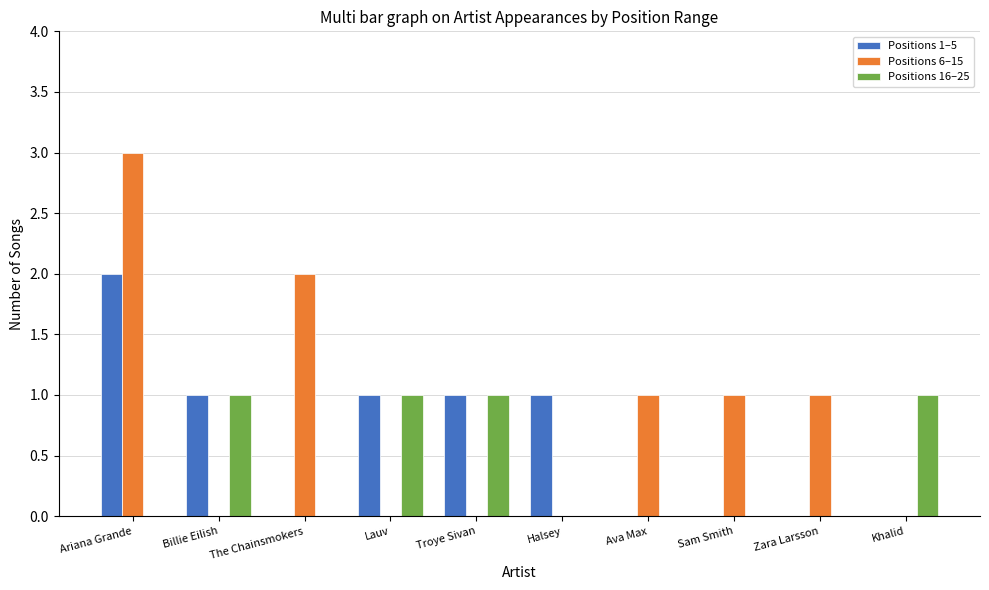

Reading left to right, transcribe all the data shown in this chart.

Positions 1–5: 2	1	0	1	1	1	0	0	0	0
Positions 6–15: 3	0	2	0	0	0	1	1	1	0
Positions 16–25: 0	1	0	1	1	0	0	0	0	1